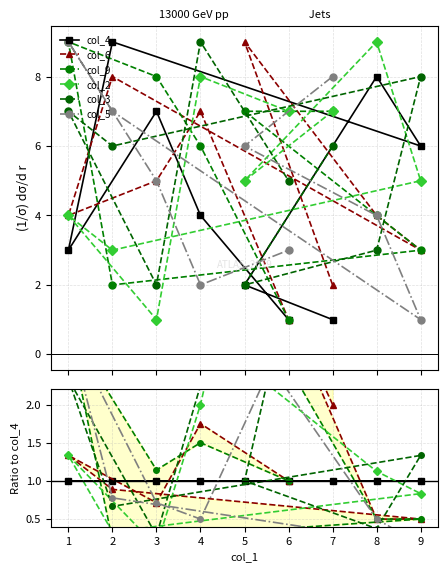

What are all the series names shown in the legend?

col_4, col_6, col_9, col_2, col_3, col_5